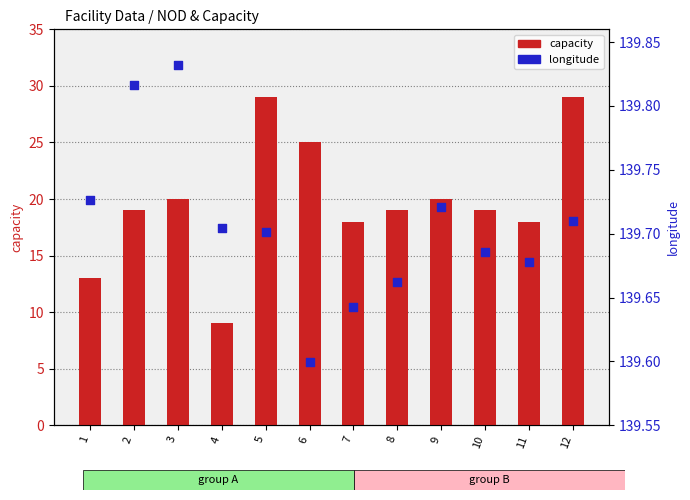

Which series has the largest total across all categories?

longitude